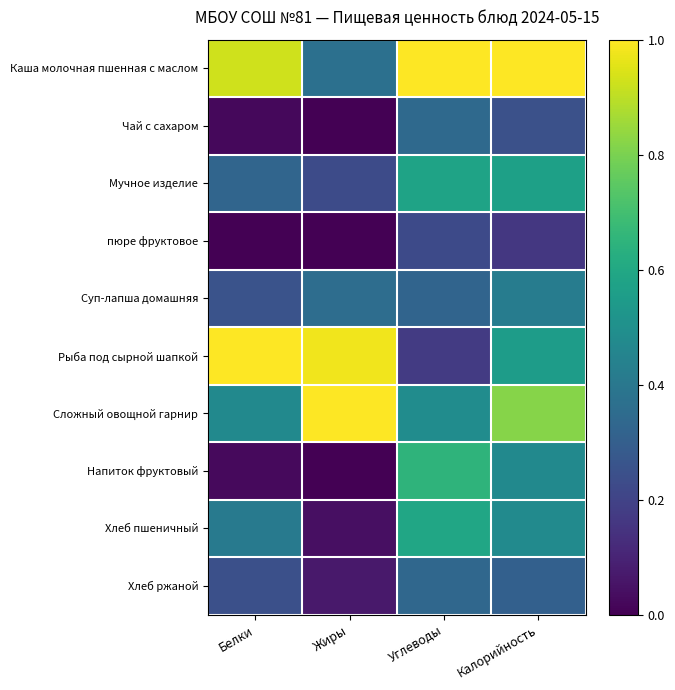

At how many categories does at least one series exceed 0?

4